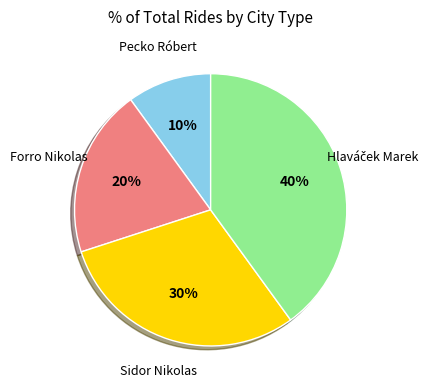

Count the number of slices in the pie.

4